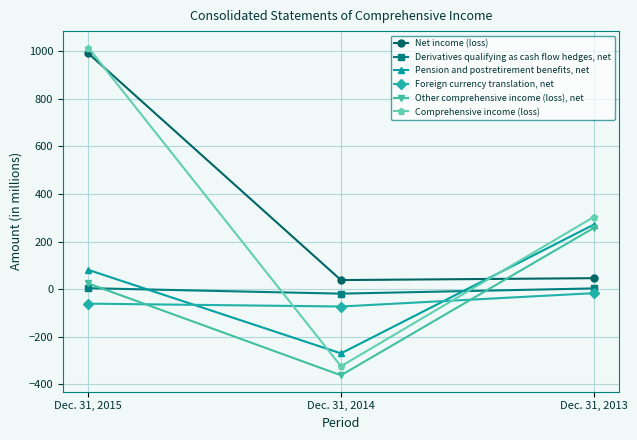

True or false: Foreign currency translation, net has a value of -73 at Dec. 31, 2014.

True